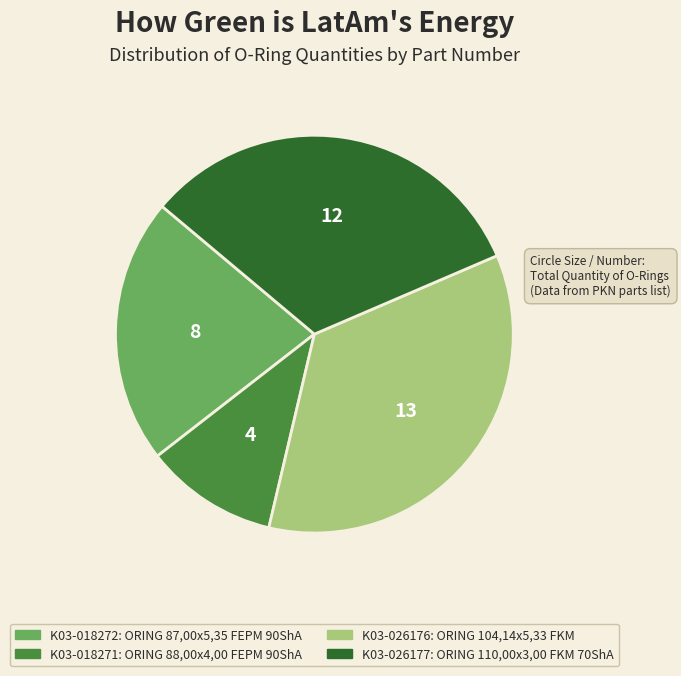

Does any single category account for the majority?

No